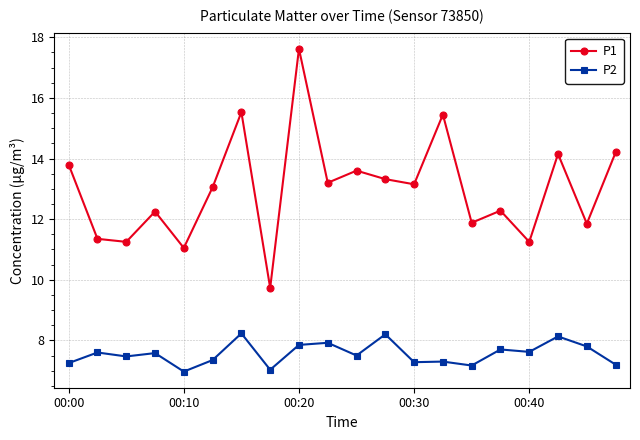

Which series has the widest spread of values?

P1